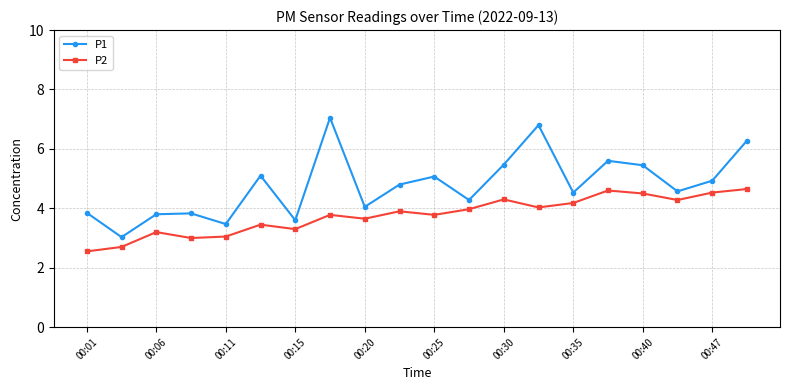

What is the minimum value for P1?

3.0